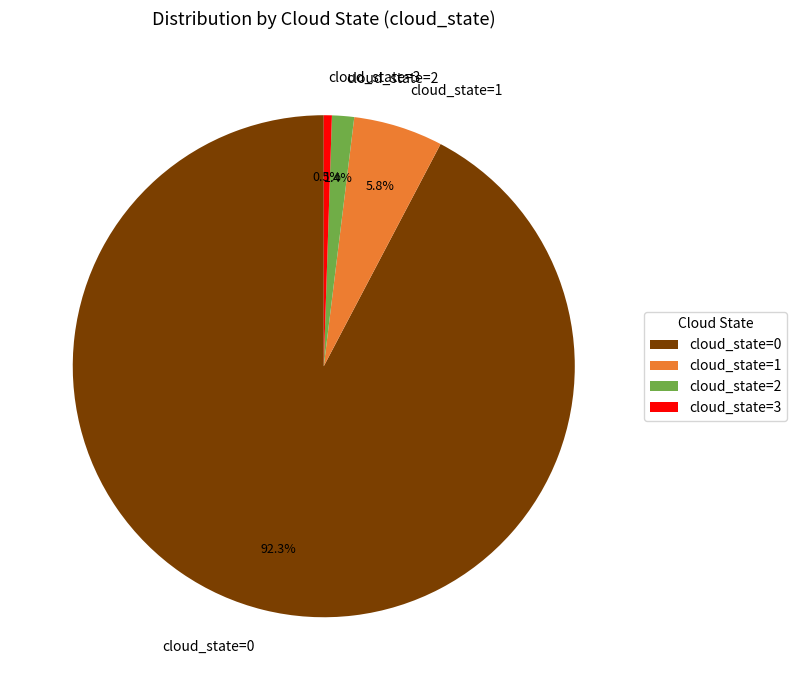

Does cloud_state=0 represent more than half of the total?

Yes